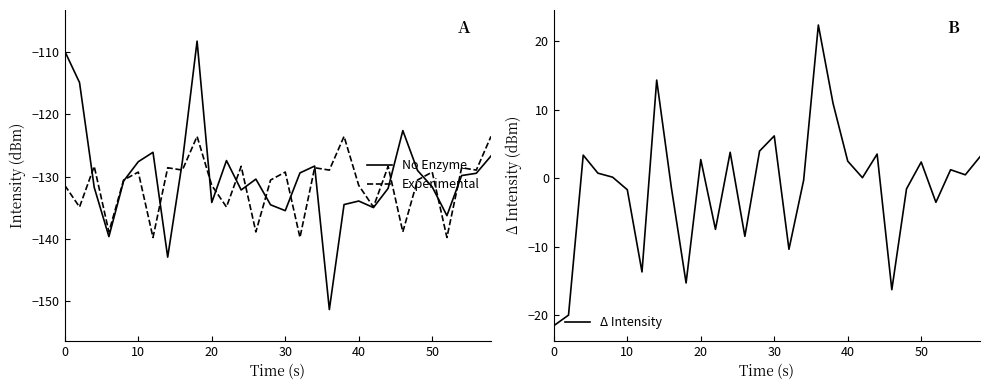

What is the highest value of the Experimental series?

-123.5